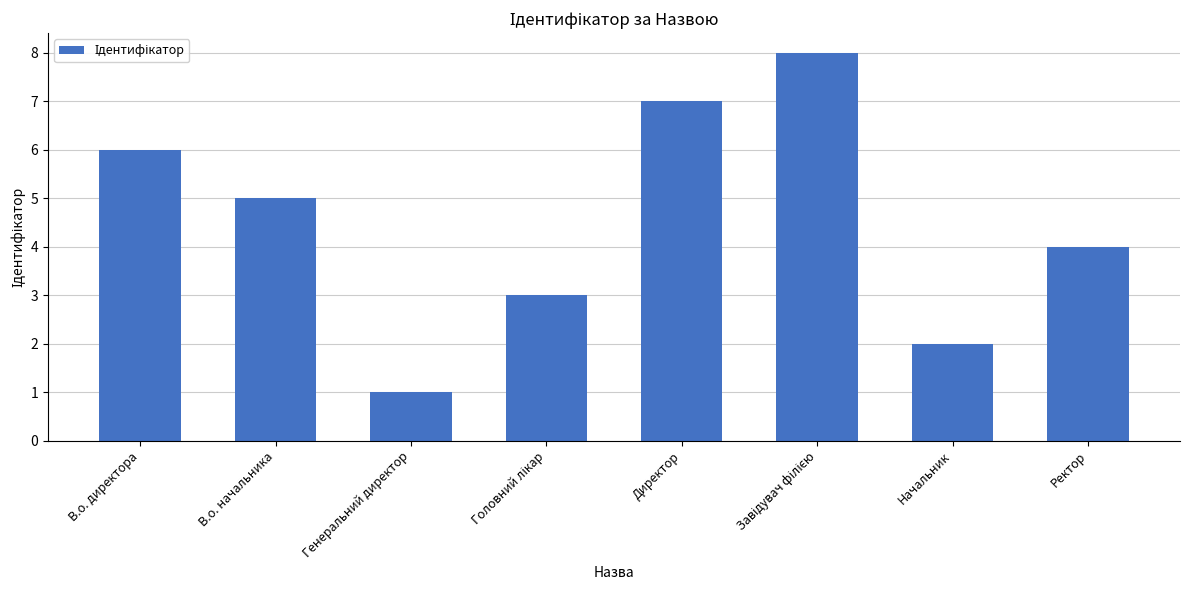

What is the difference between the maximum and minimum values?

7